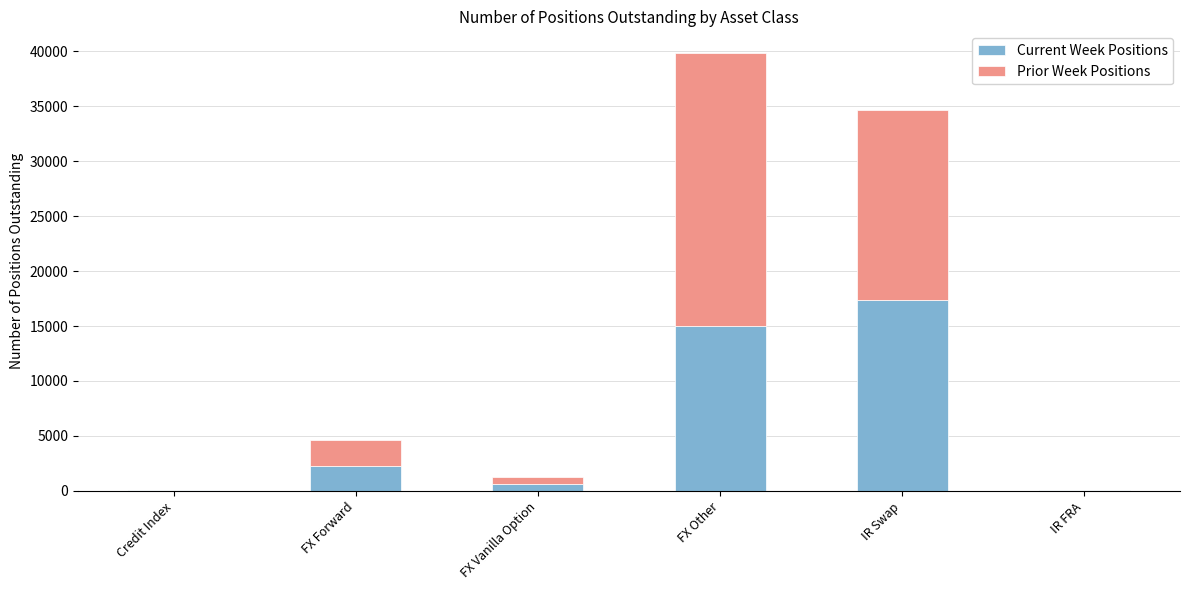

At which category is the sum across all series the highest?

FX Other